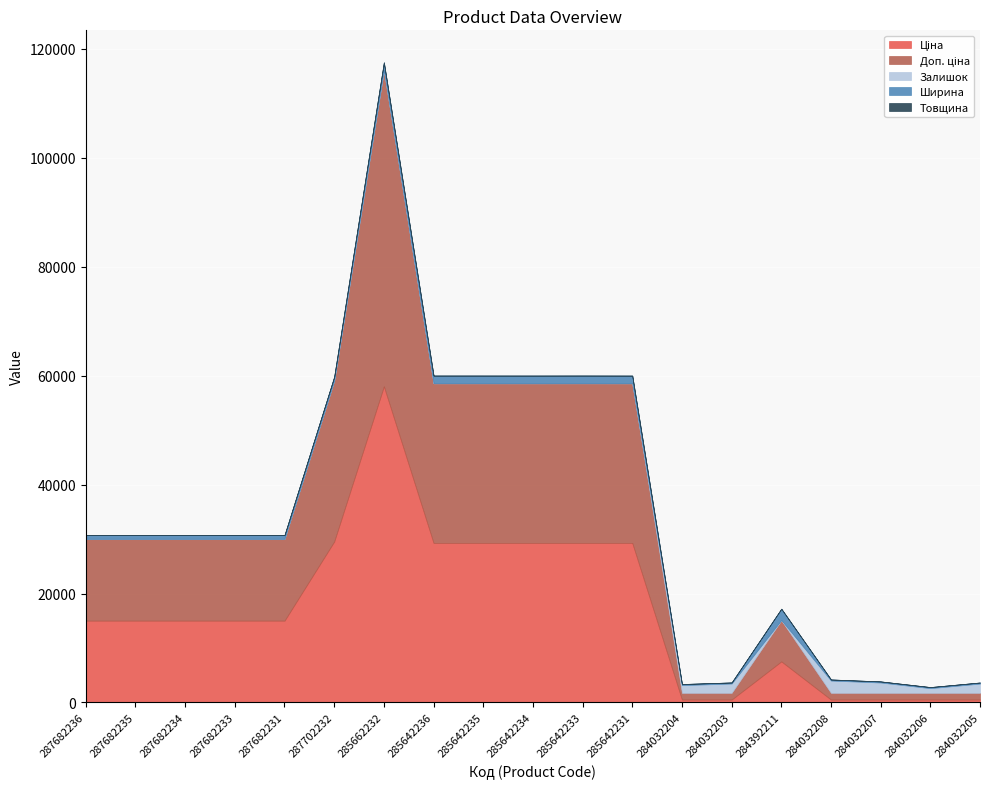

True or false: Товщина and Ширина cross at least once.

False